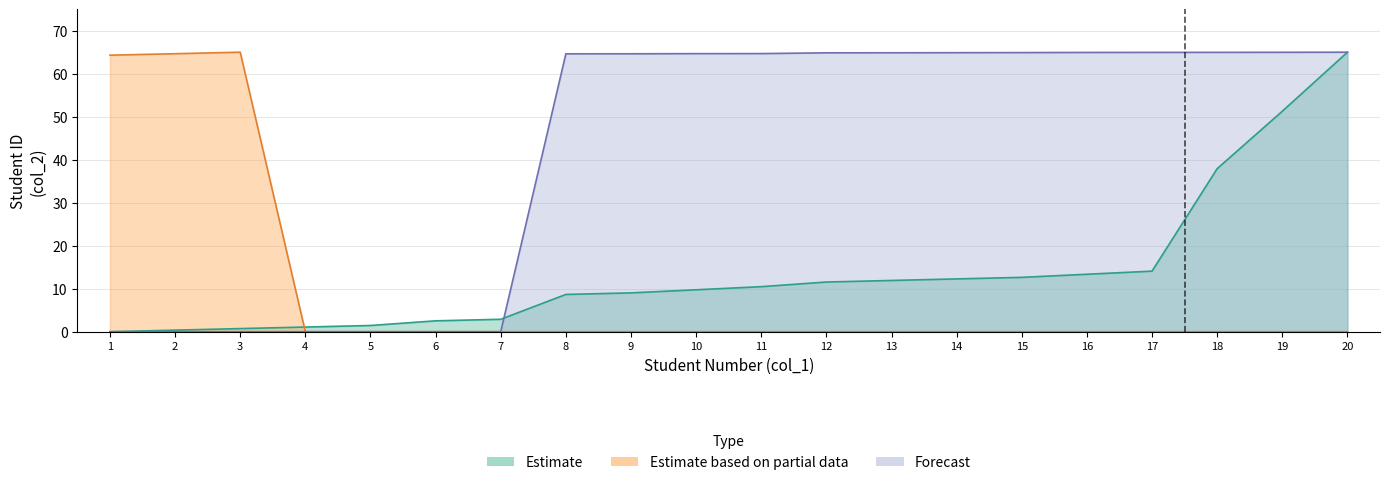

Between 10 and 12, which series saw the biggest shift?

Estimate